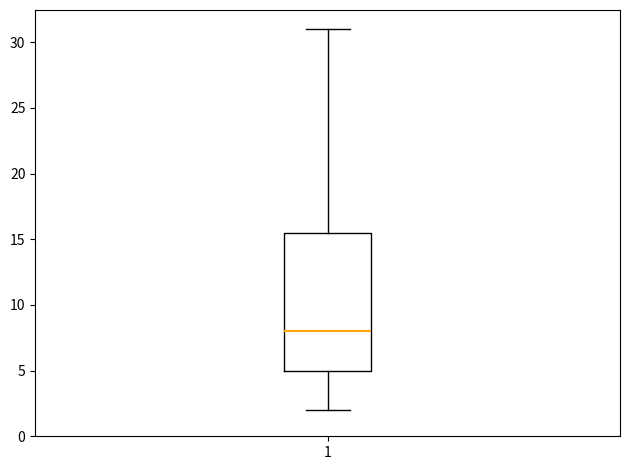

Where does the upper whisker of the box at x = 1 end on the y-axis? The values are not printed on the chart, so give them approximately, as read against the axis.

31.0